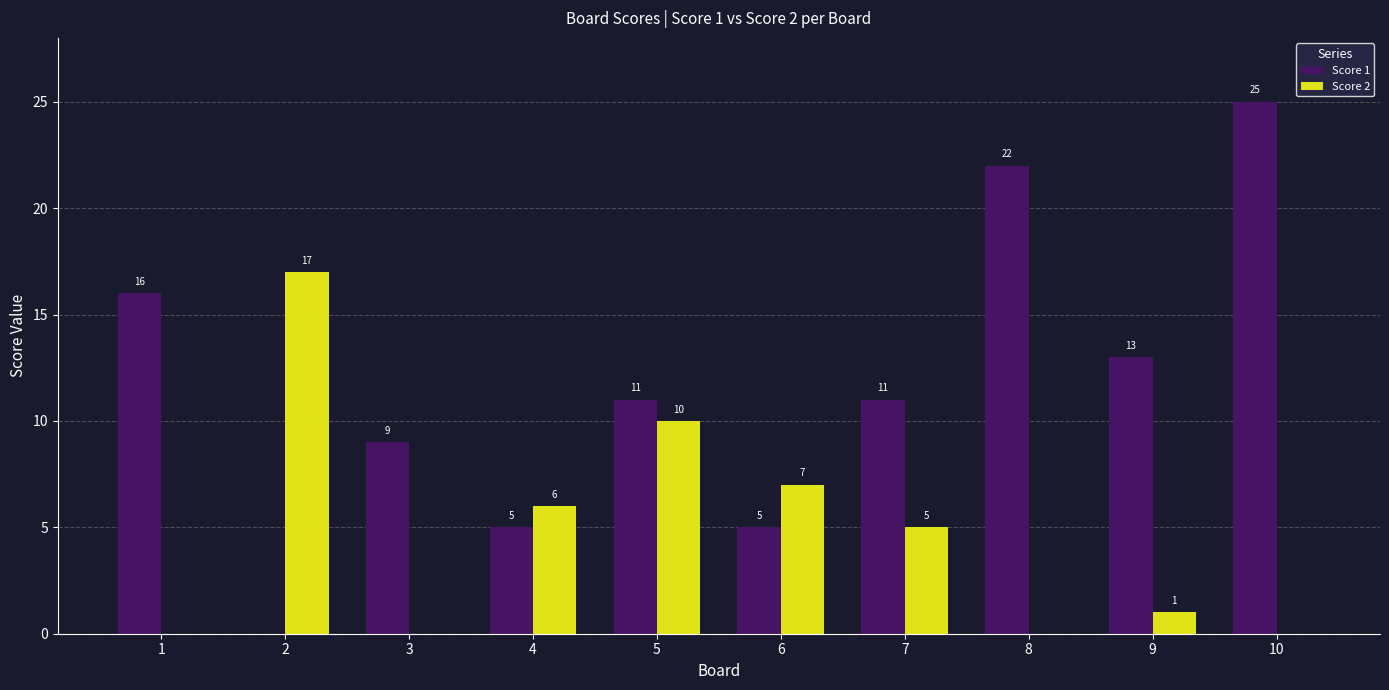

What are all the series names shown in the legend?

Score 1, Score 2